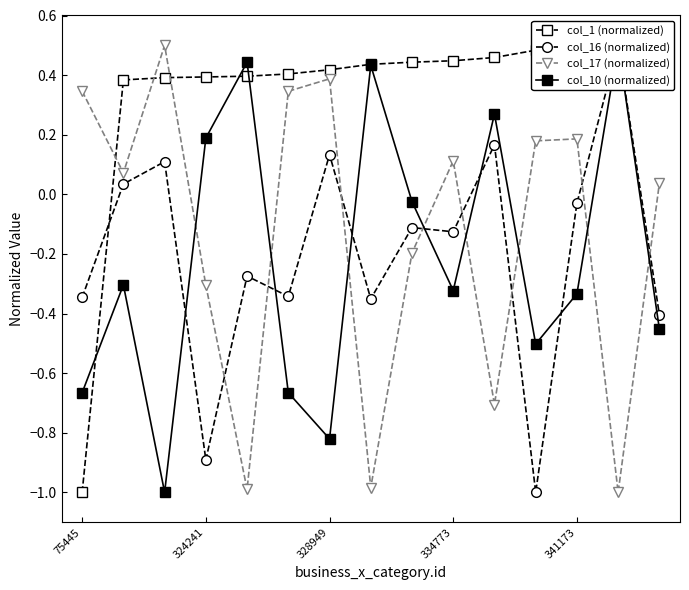

What is the sum of the col_10 (normalized) values at 10 and 11?

-0.2